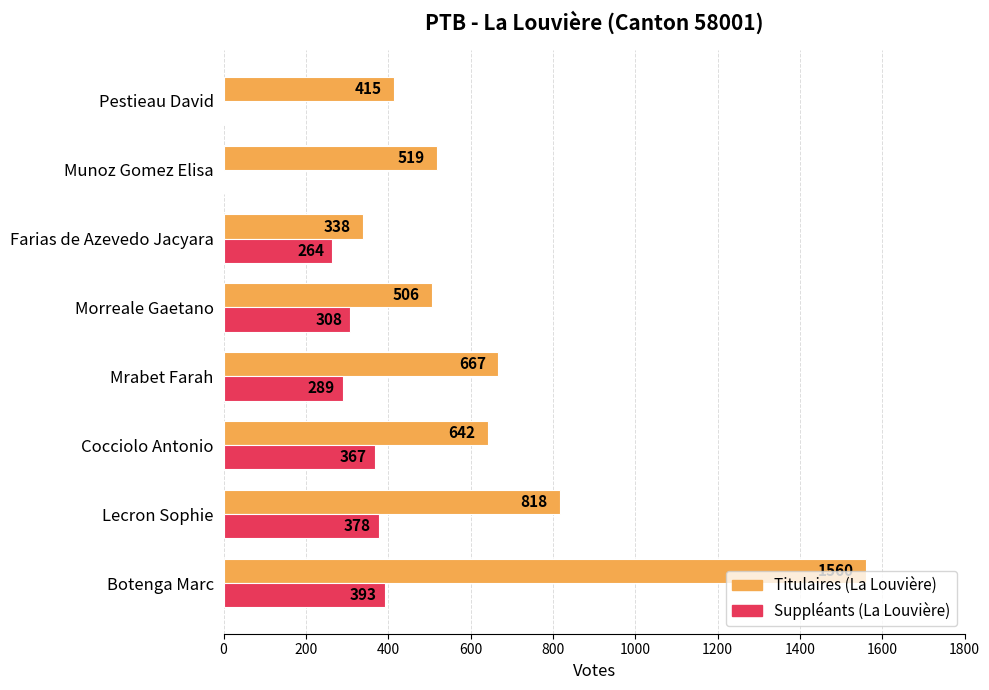

What is the sum of all Titulaires (La Louvière) values?

5465